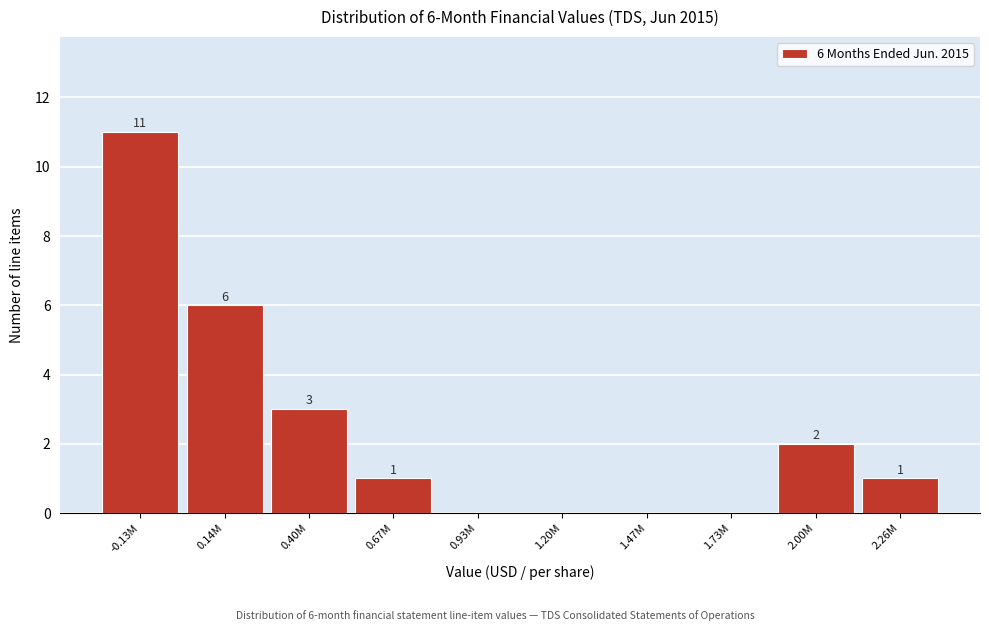

Reading left to right, what are all the values shown in this chart?

-0.13M=11	0.14M=6	0.40M=3	0.67M=1	0.93M=0	1.20M=0	1.47M=0	1.73M=0	2.00M=2	2.26M=1